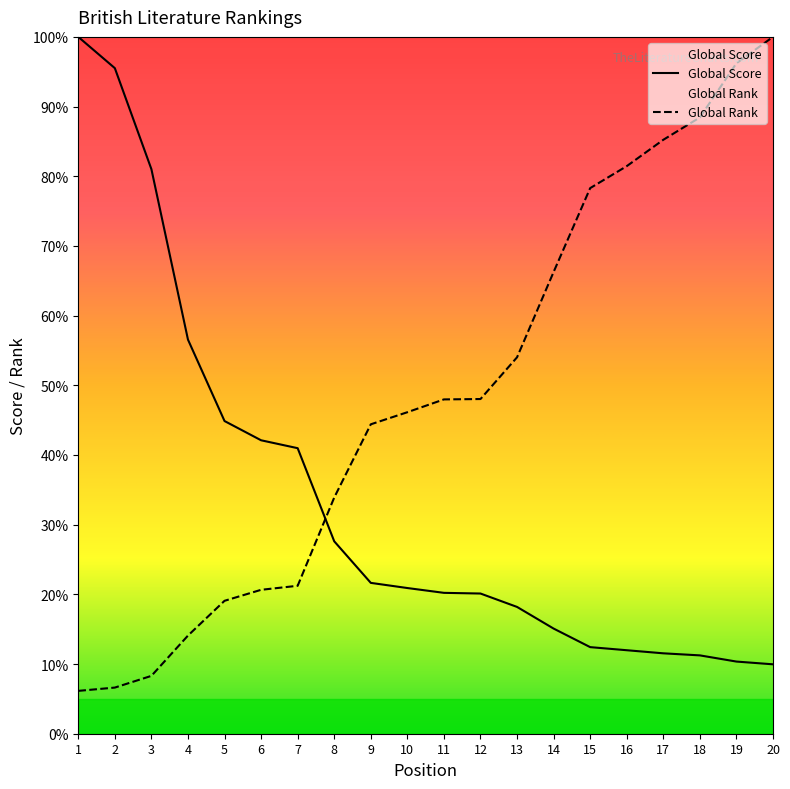

What is the sum of the Global Rank values at 6 and 16?

102.1